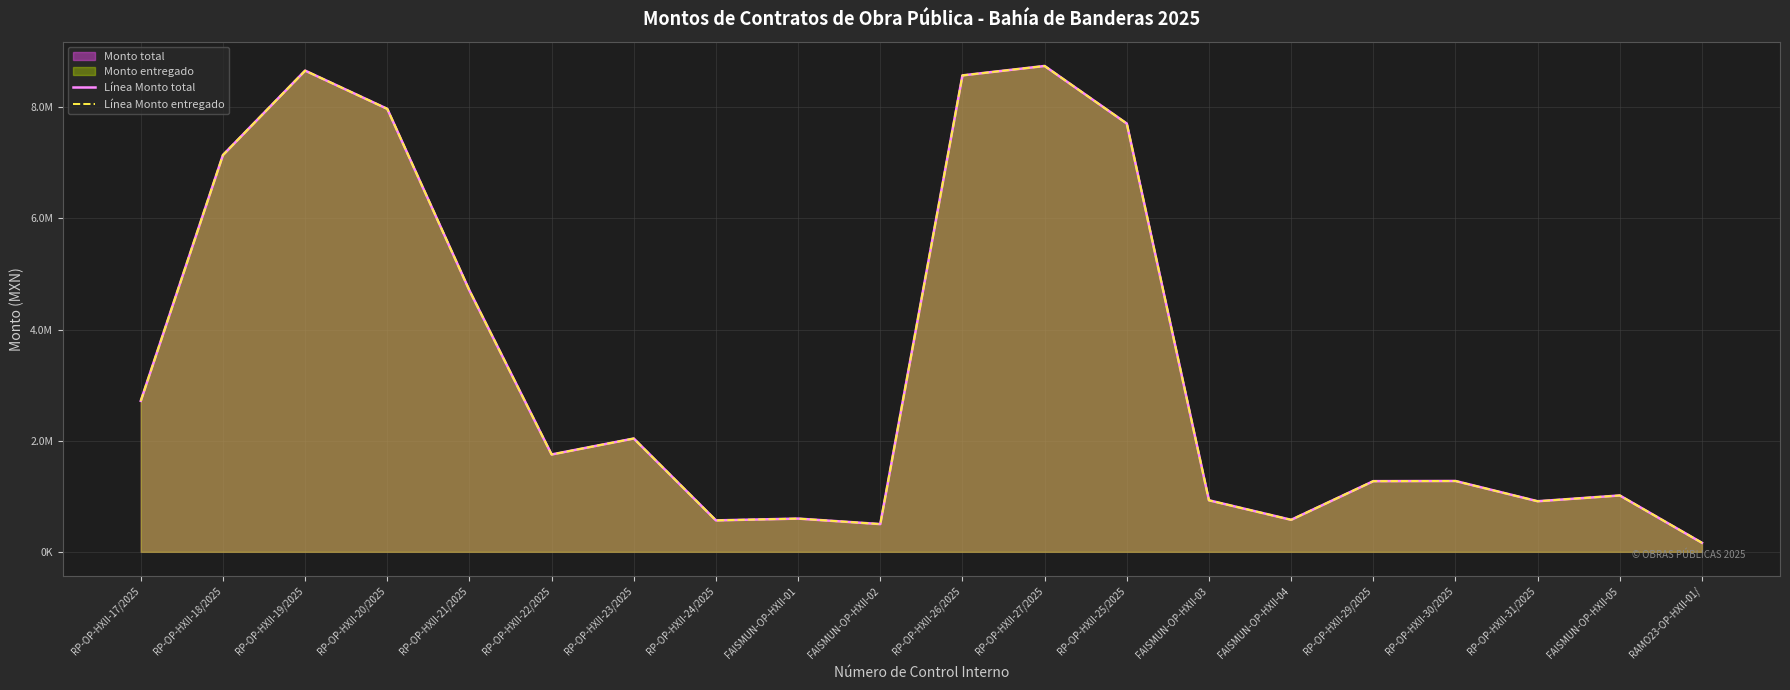

What is the label of the 1st point from the right?

RAMO23-OP-HXII-01/